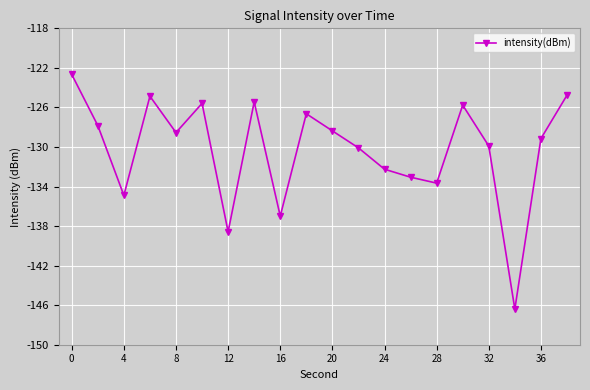

What is the smallest value displayed?

-146.4